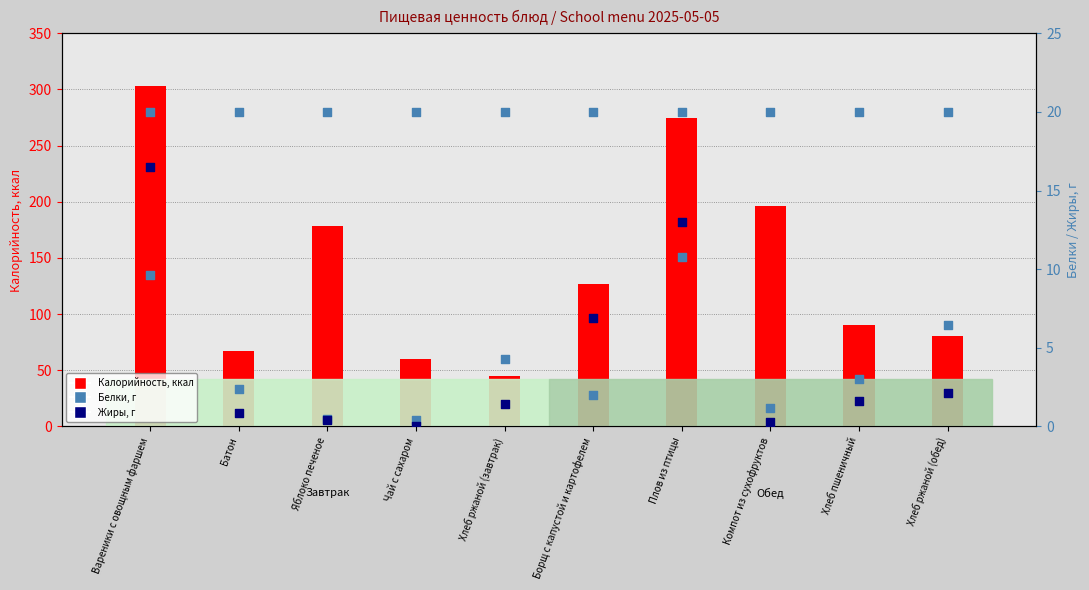

Which series reaches the maximum Y coordinate?

Калорийность